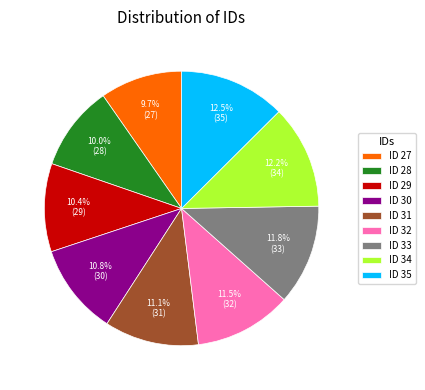

Approximately how many times larger is the value at ID 34 compared to ID 30?

1.1